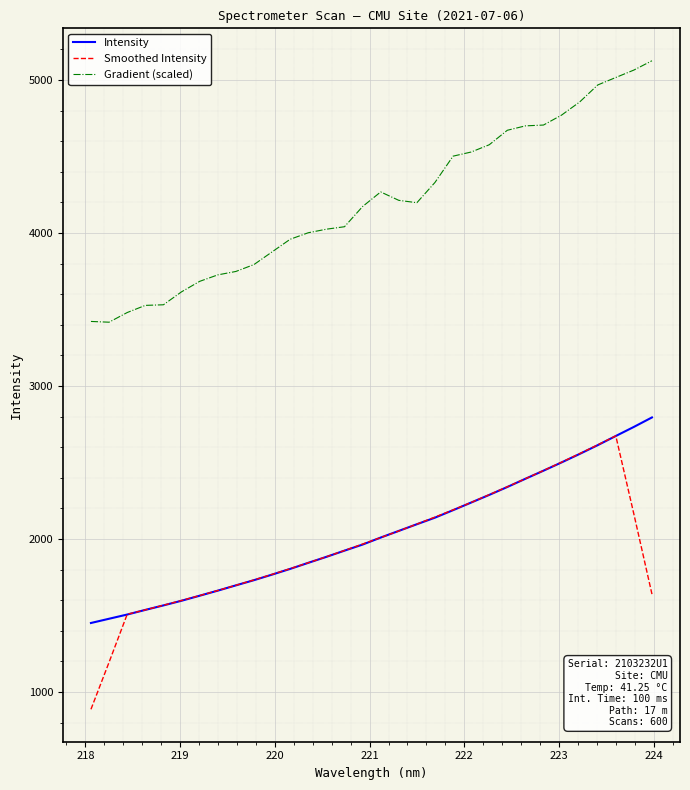

What is the smallest value displayed?

887.5